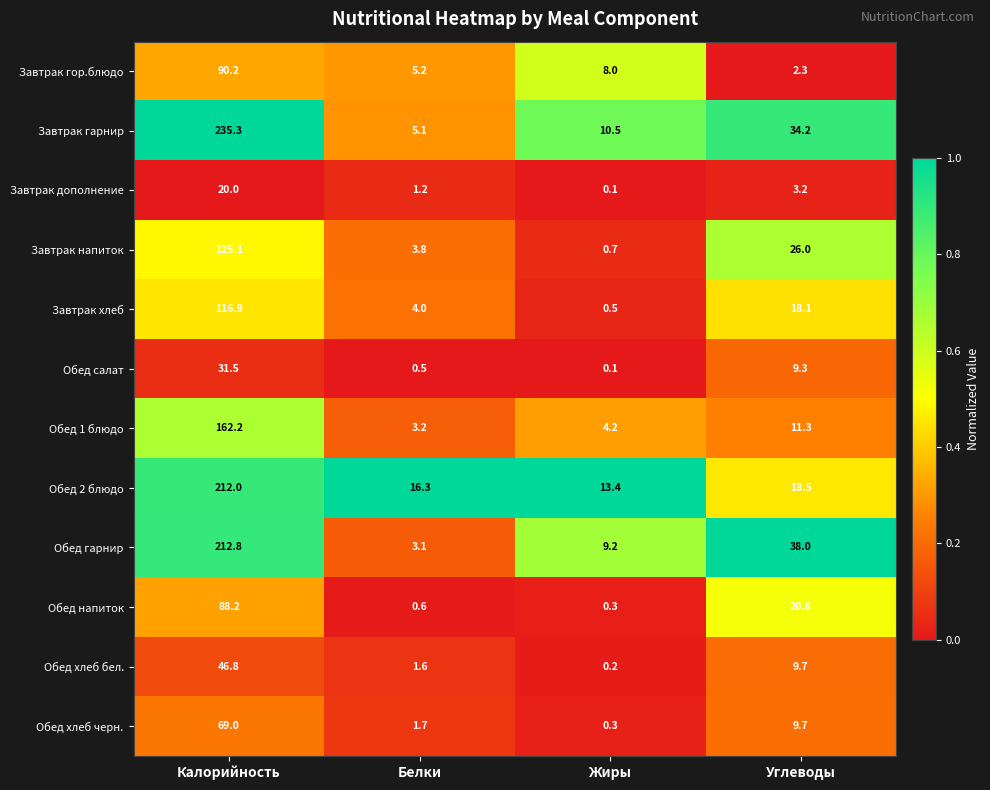

Which series has the largest total across all categories?

Завтрак гарнир